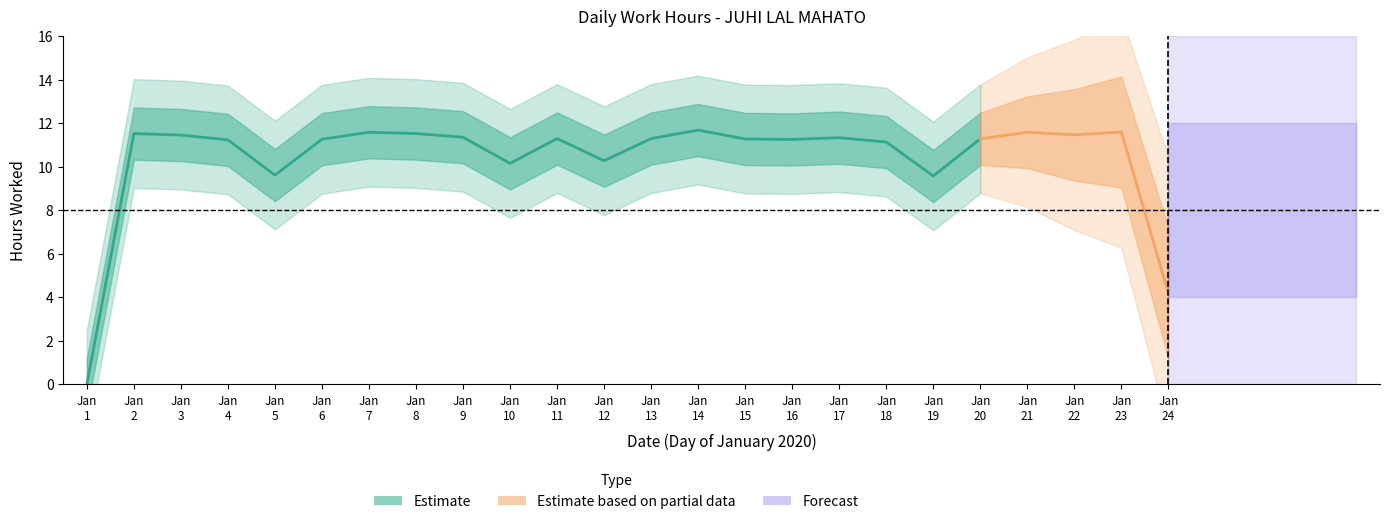

Is it true that the value at 8 is 18.0?

False